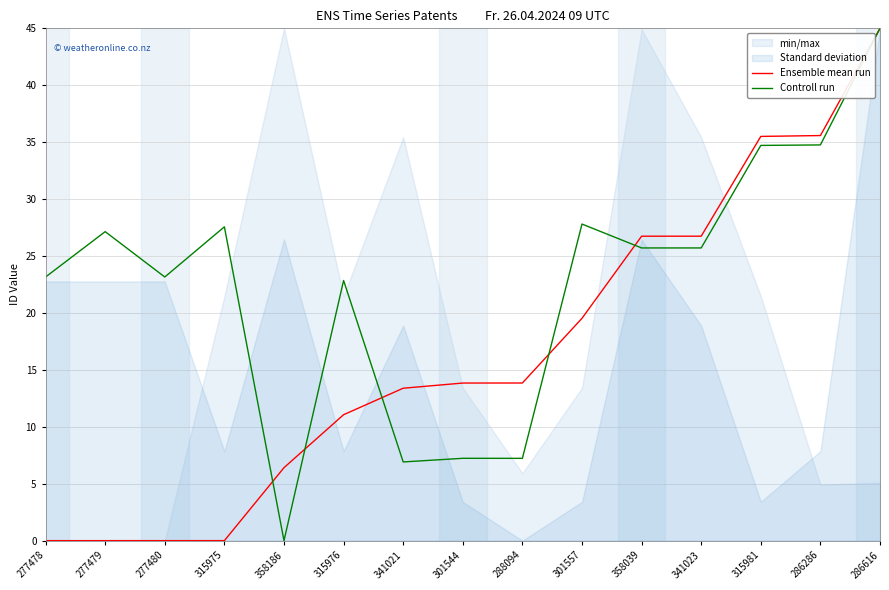

Does the chart display data point markers on the line(s)?

No